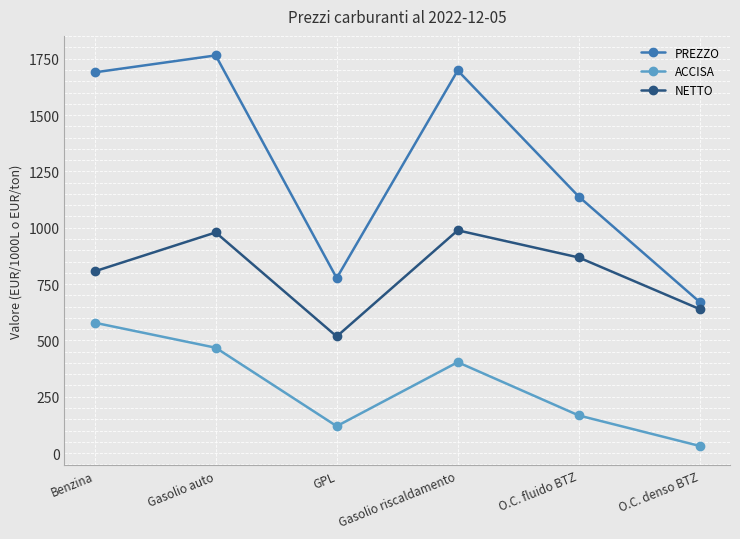

Does the chart have visible grid lines?

Yes